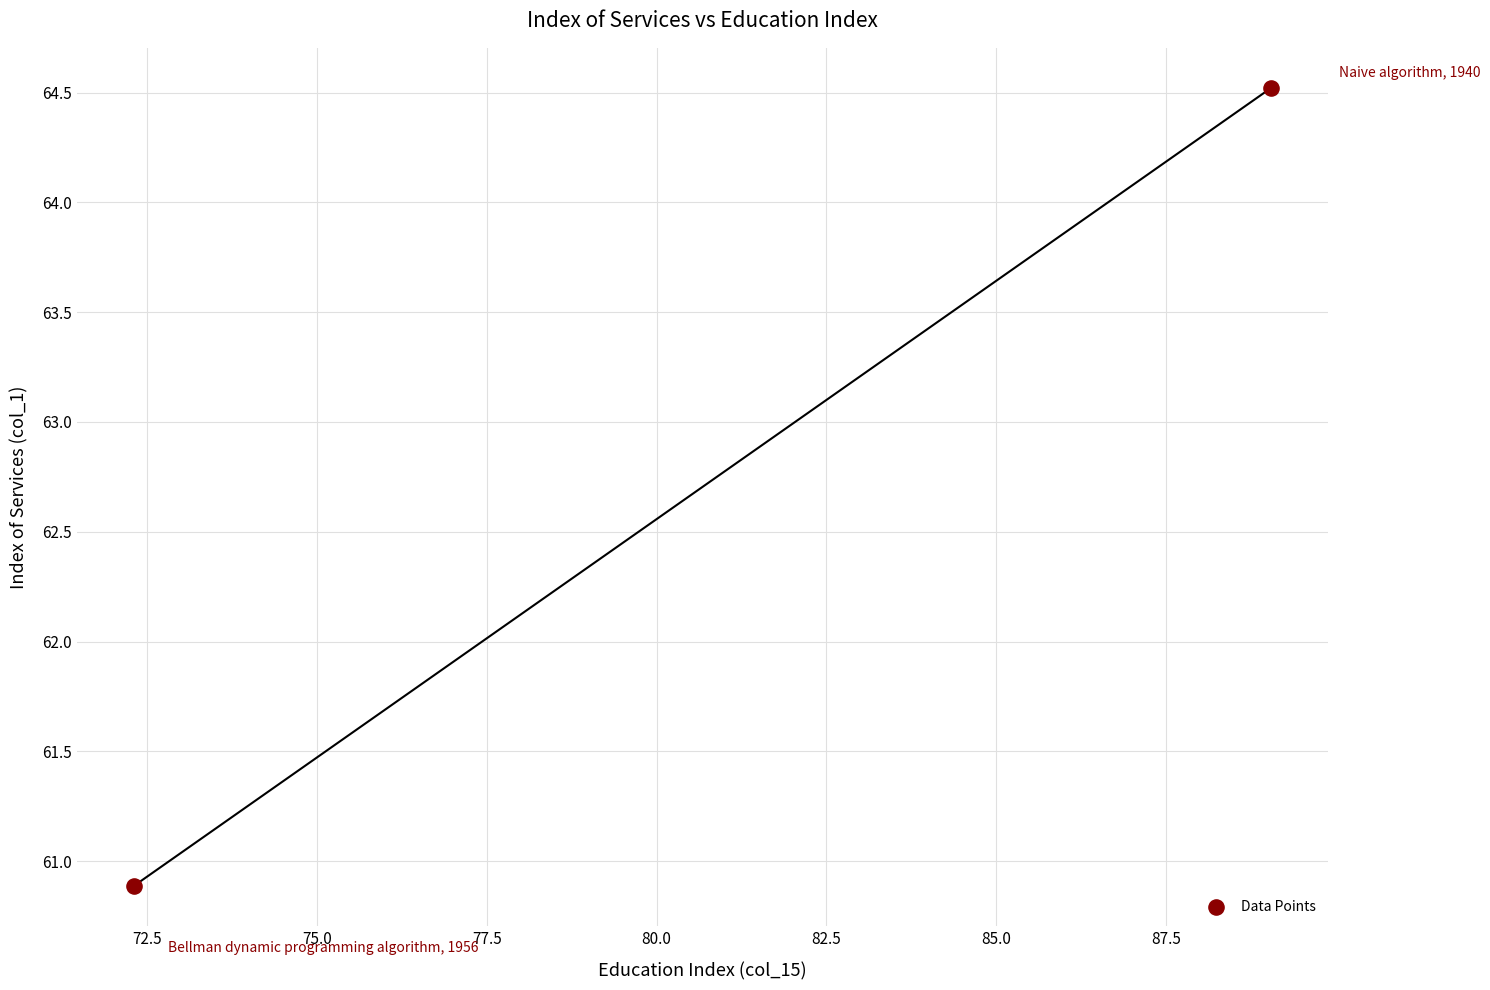

What is the range of Y values (max minus min)?

3.6